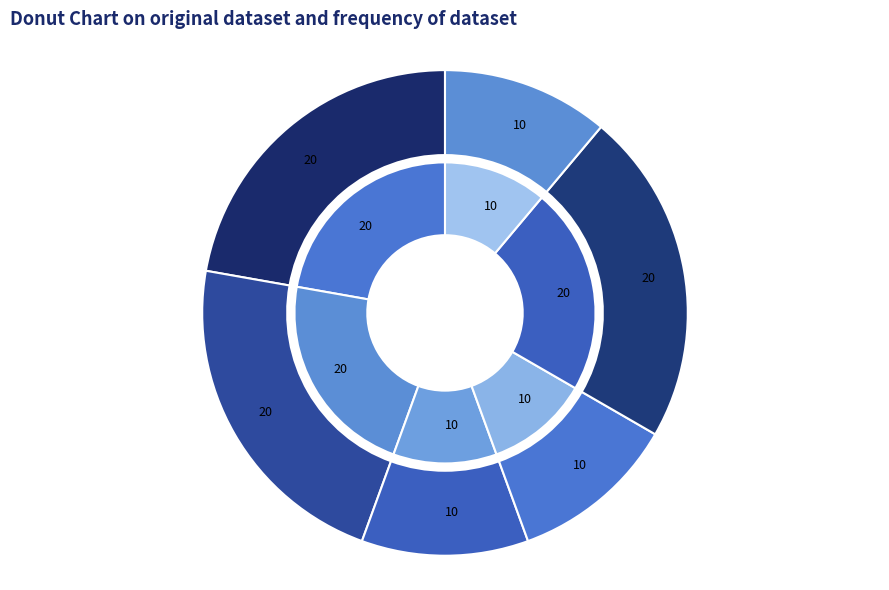

What is the ratio of the value at 受益群众满意度 to the value at 国有天然公益管护当期任务完成率?

0.5